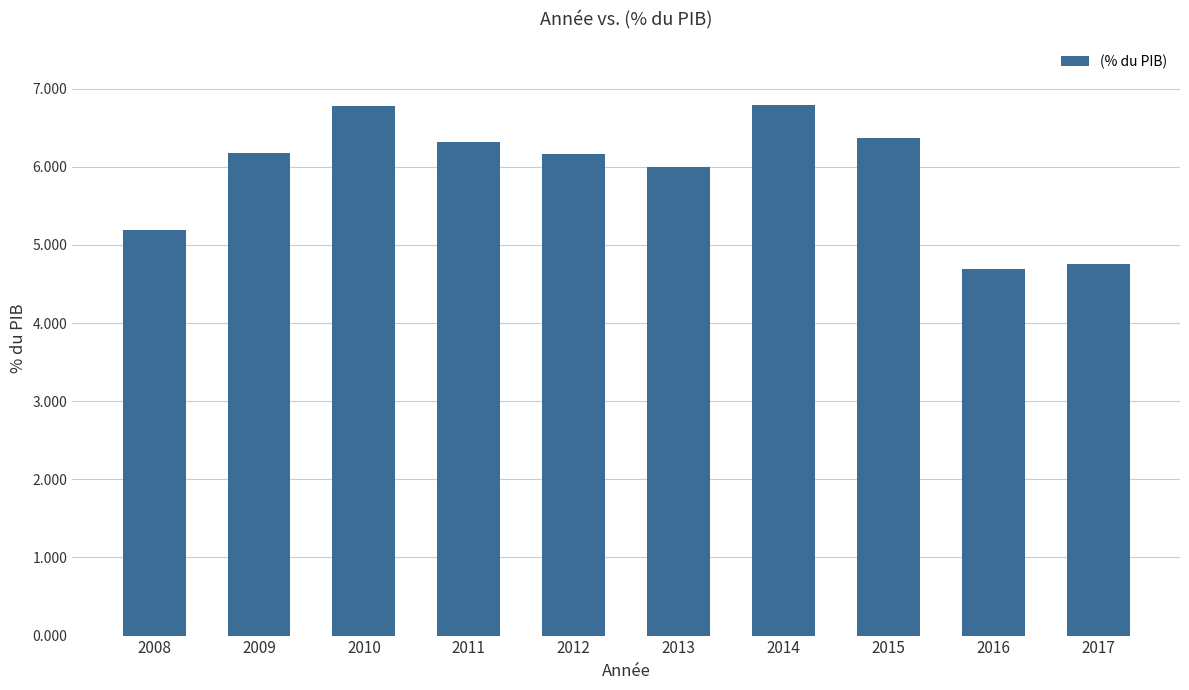

Is it true that the value at 2017 is 4.8?

True